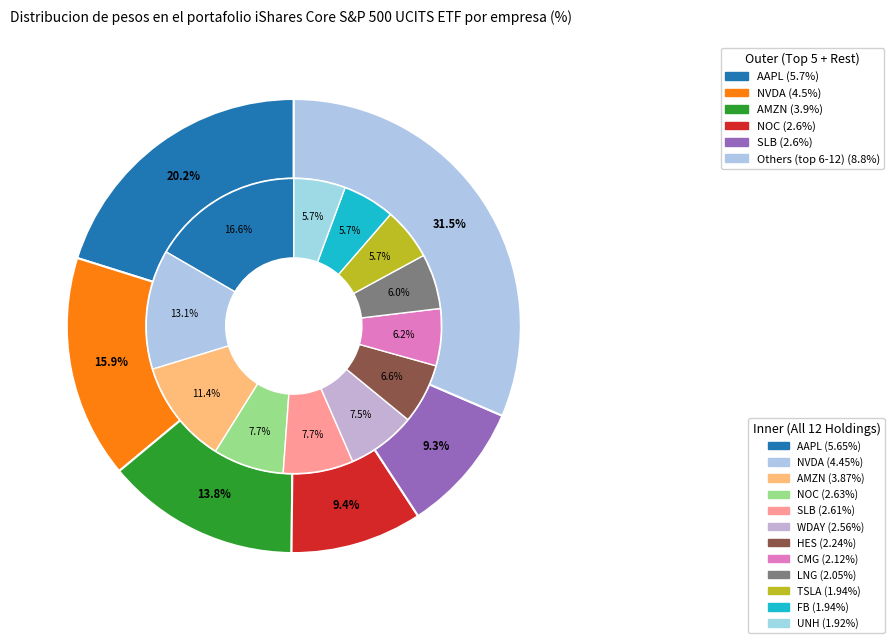

Does any single category account for the majority?

No